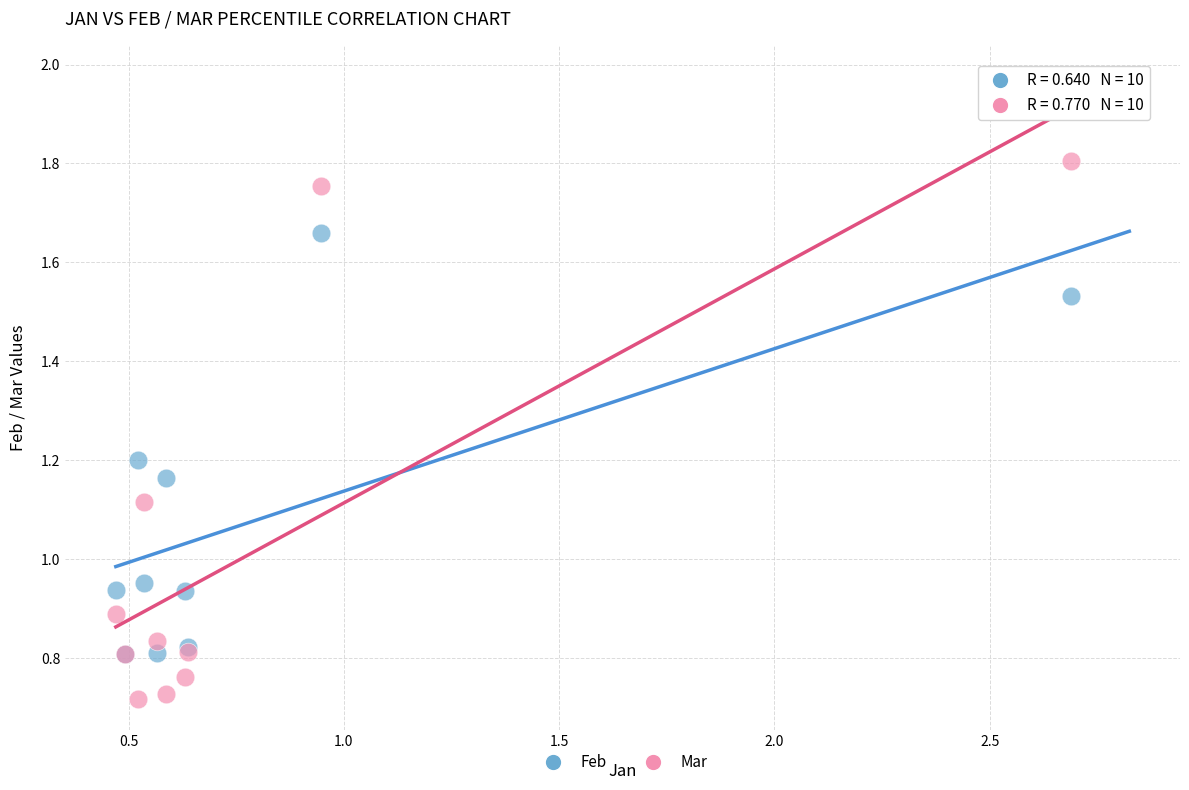

What are all the series names shown in the legend?

Feb, Mar